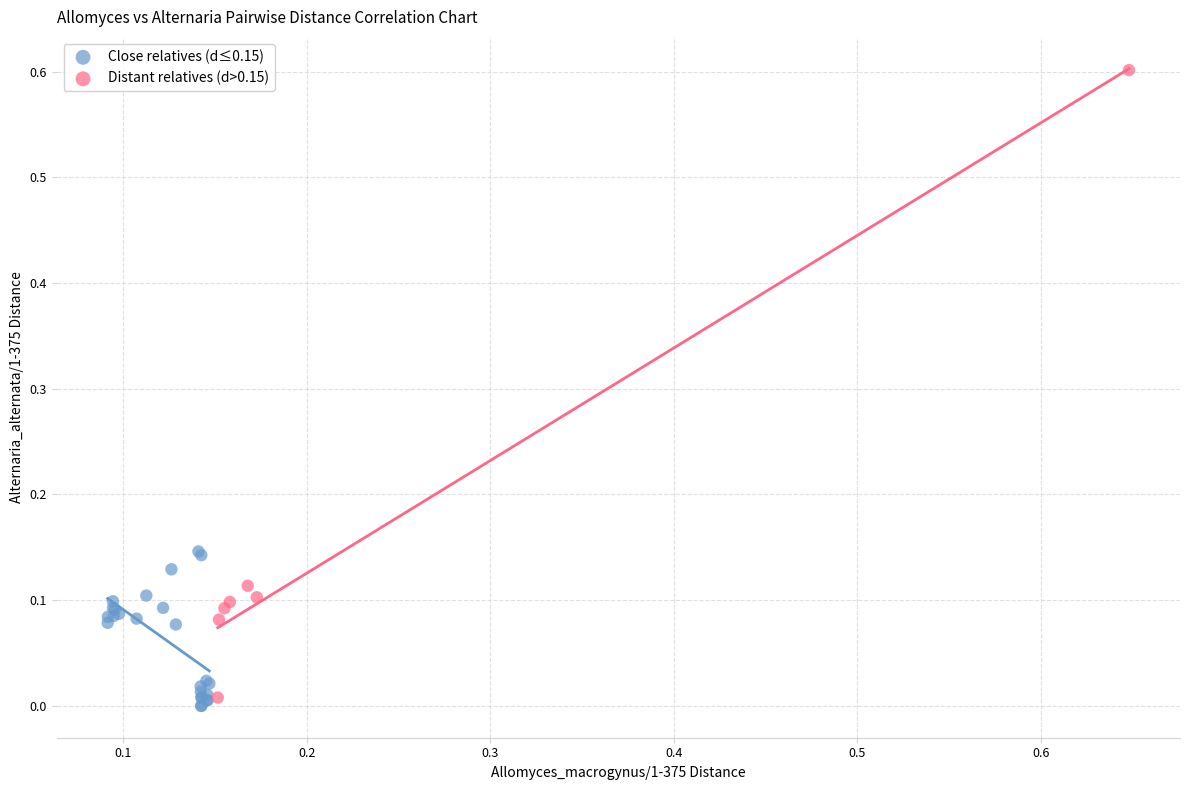

Which series reaches the maximum Y coordinate?

Distant relatives (d>0.15)